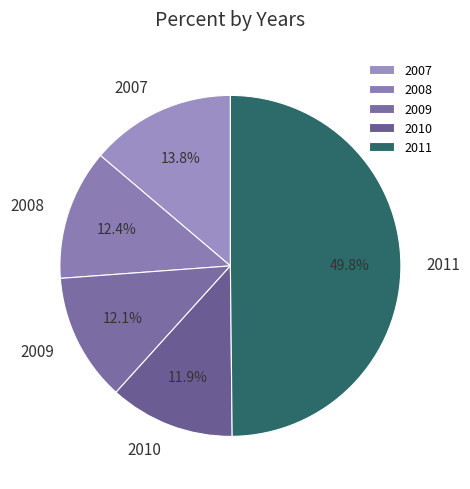

To the nearest percent, what is the combined percentage of 2010 and 2007?

26%